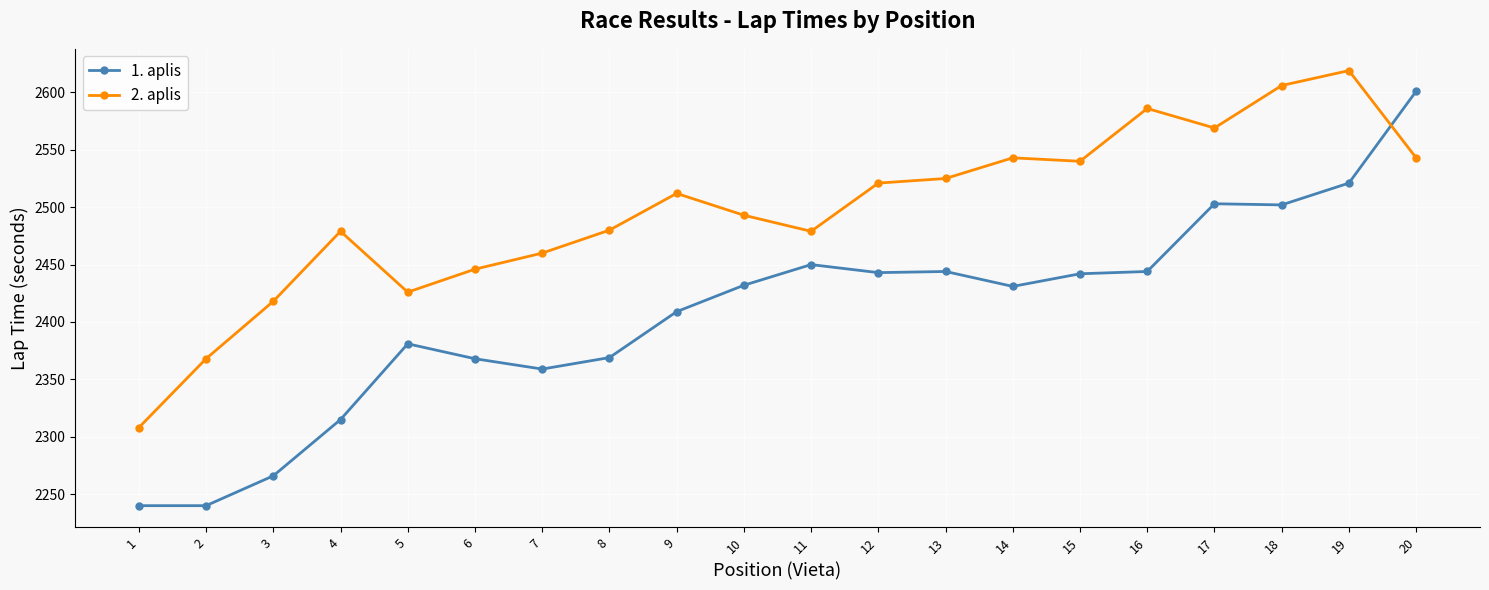

Which series ends up on top after the final intersection of 2. aplis and 1. aplis?

1. aplis